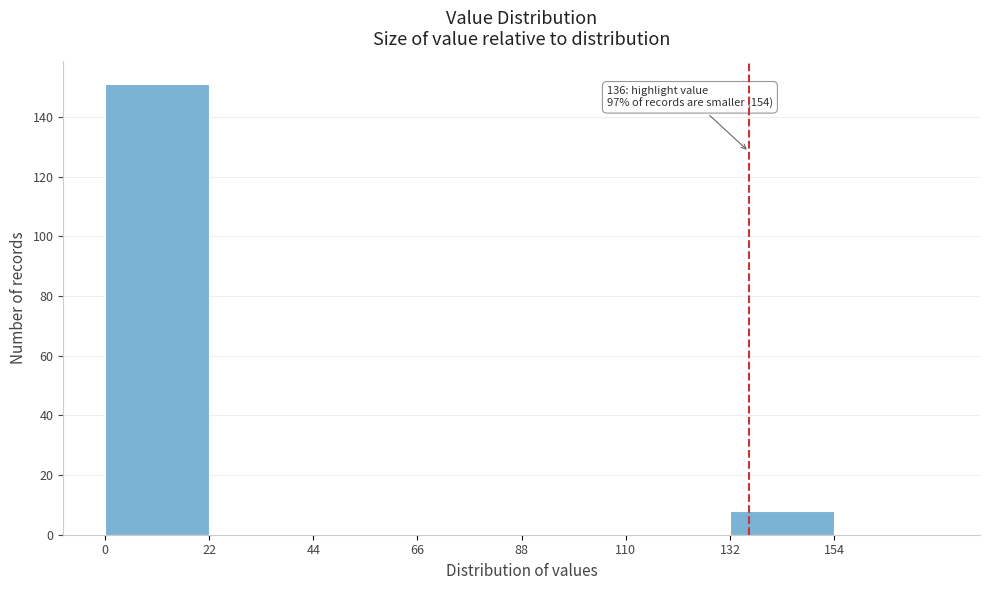

Over which range of the x-axis is the bar tallest?

0 to 22